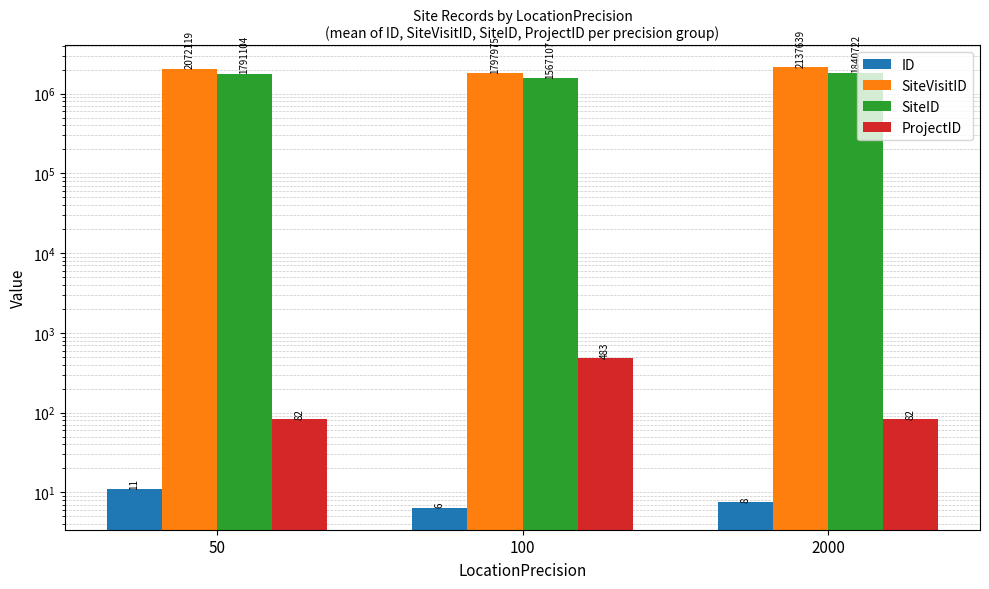

Reading left to right, transcribe all the data shown in this chart.

ID: 11.0	6.4	7.5
SiteVisitID: 2072119.0	1797975.3	2137639.2
SiteID: 1791104.0	1567106.8	1840722.2
ProjectID: 82.0	482.9	82.0